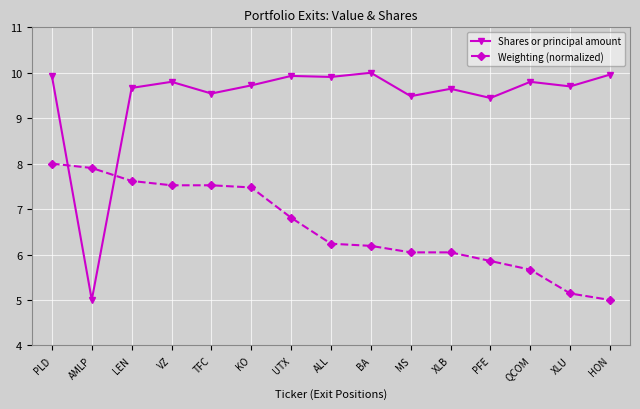

Rank the series by their average value, from lowest to highest.

Weighting (normalized), Shares or principal amount